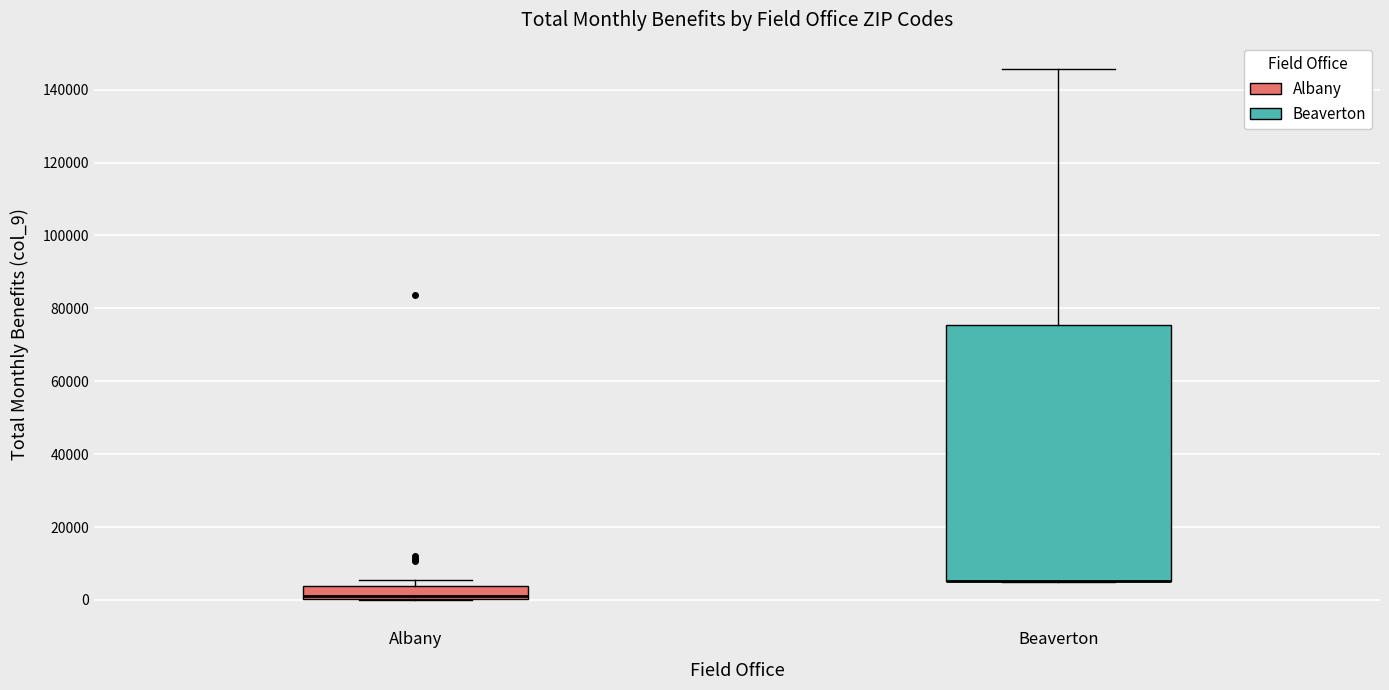

Which box is the tallest, from its lower edge to its upper edge?

Beaverton